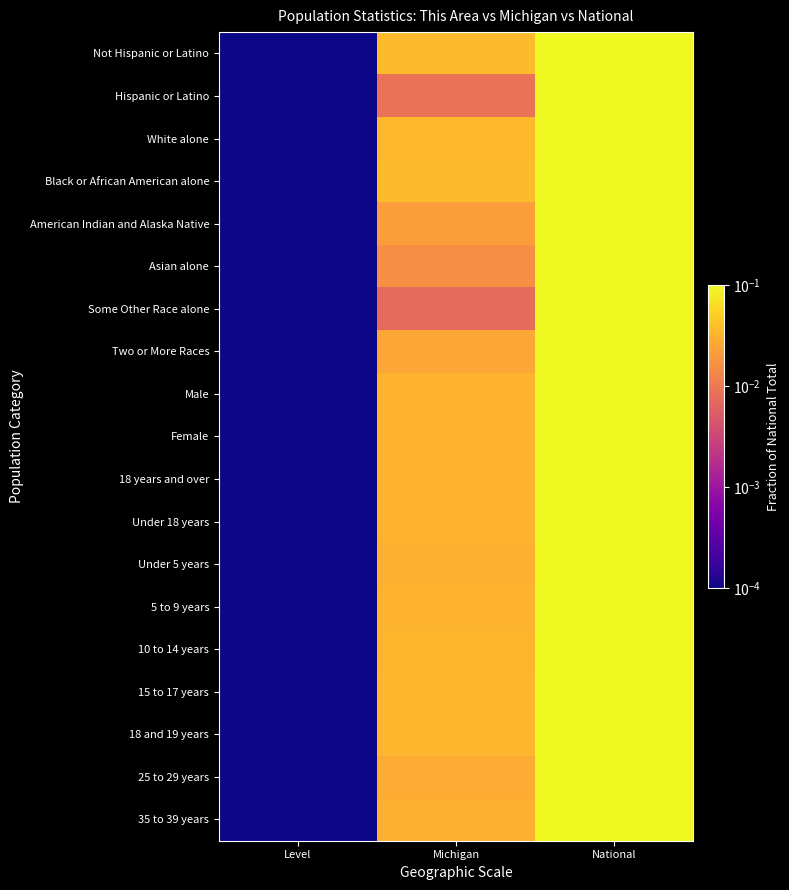

At which category is the sum across all series the highest?

National